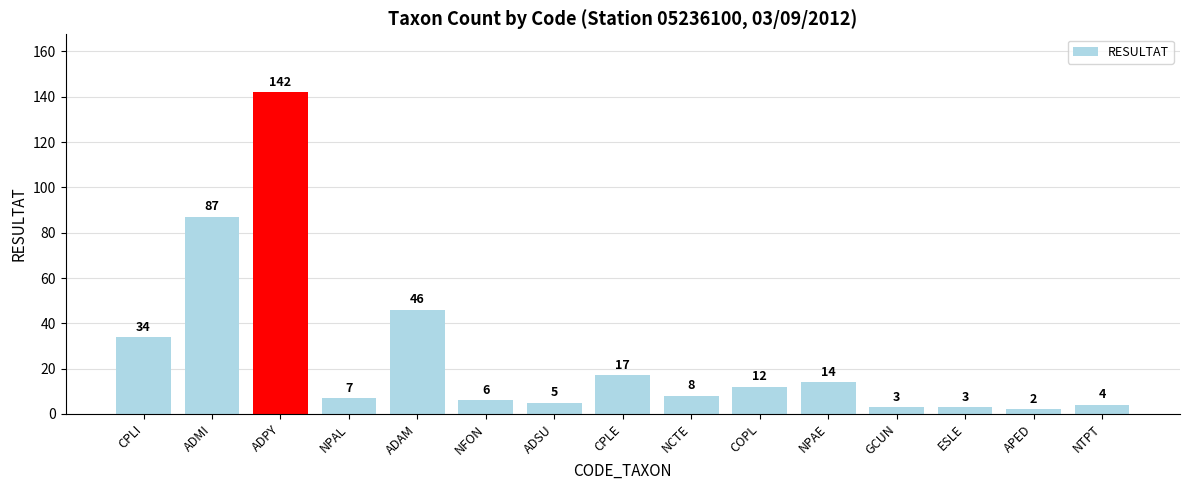

Are the bars grouped side by side (vs. stacked)?

No